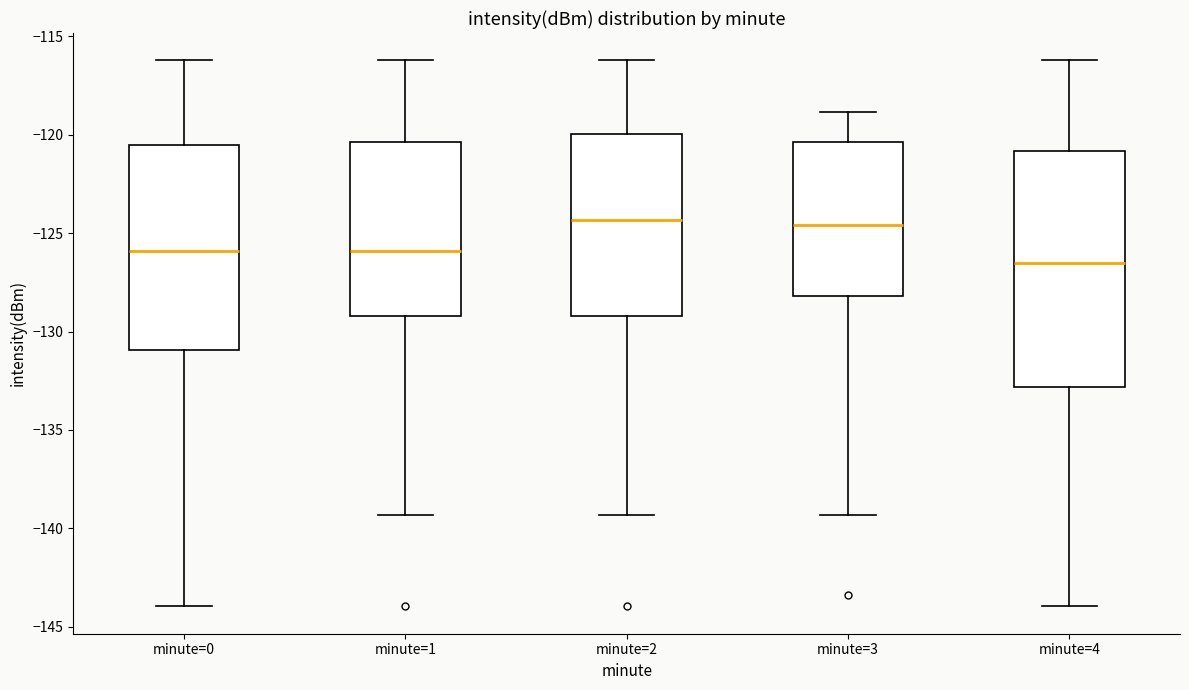

Which box is the tallest, from its lower edge to its upper edge?

minute=4